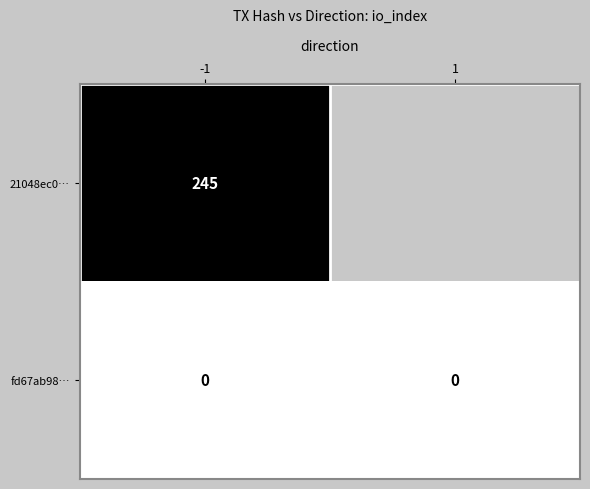

What is the difference between the highest and lowest values at -1?

245